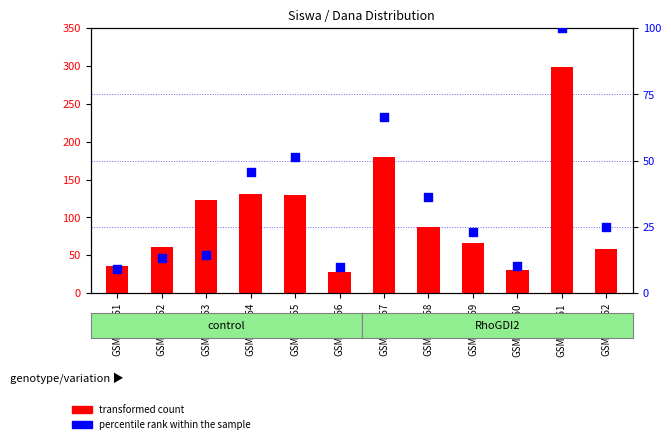

Which series has the widest spread of Y values?

transformed count